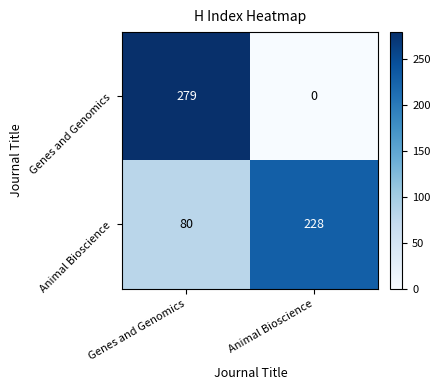

At which category is the sum across all series the highest?

Genes and Genomics